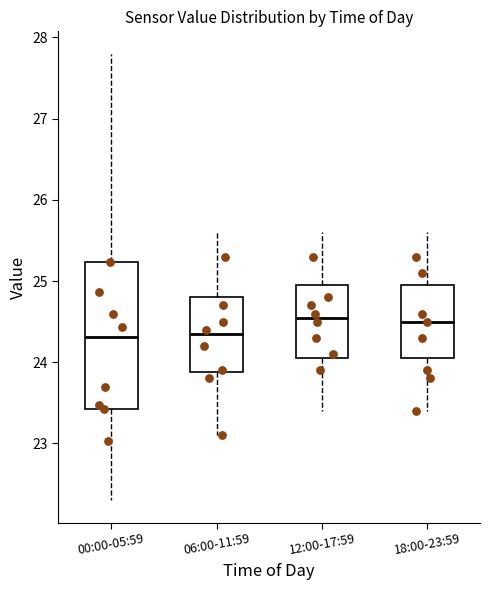

Reading left to right, read every box against the y-axis: the position of its median line, the range the box covers, and the ends of its whiskers. The values are not printed on the chart, so give them approximately, as read against the axis.

00:00-05:59: median 24.3, box 23.4 to 25.2, whiskers 22.3 to 27.8
06:00-11:59: median 24.4, box 23.9 to 24.8, whiskers 23.1 to 25.6
12:00-17:59: median 24.6, box 24.1 to 25.0, whiskers 23.4 to 25.6
18:00-23:59: median 24.5, box 24.1 to 25.0, whiskers 23.4 to 25.6